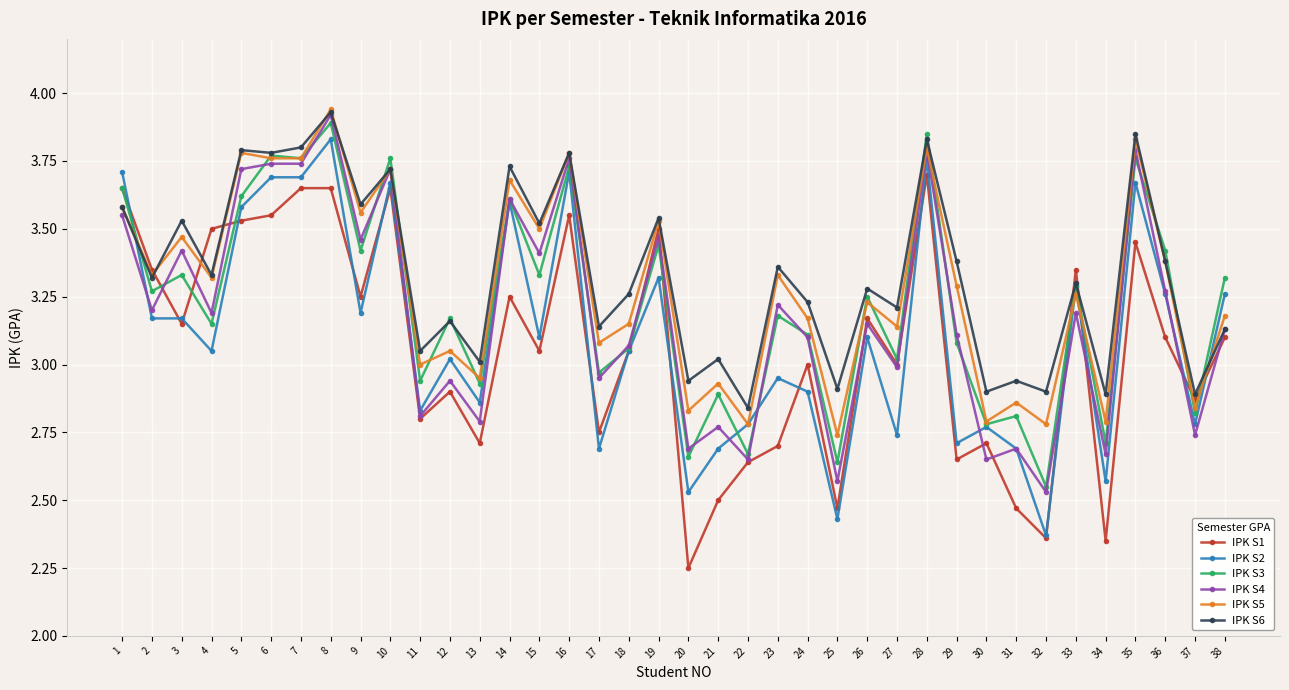

True or false: IPK S6 has more than 0 points higher than both neighbors.

True